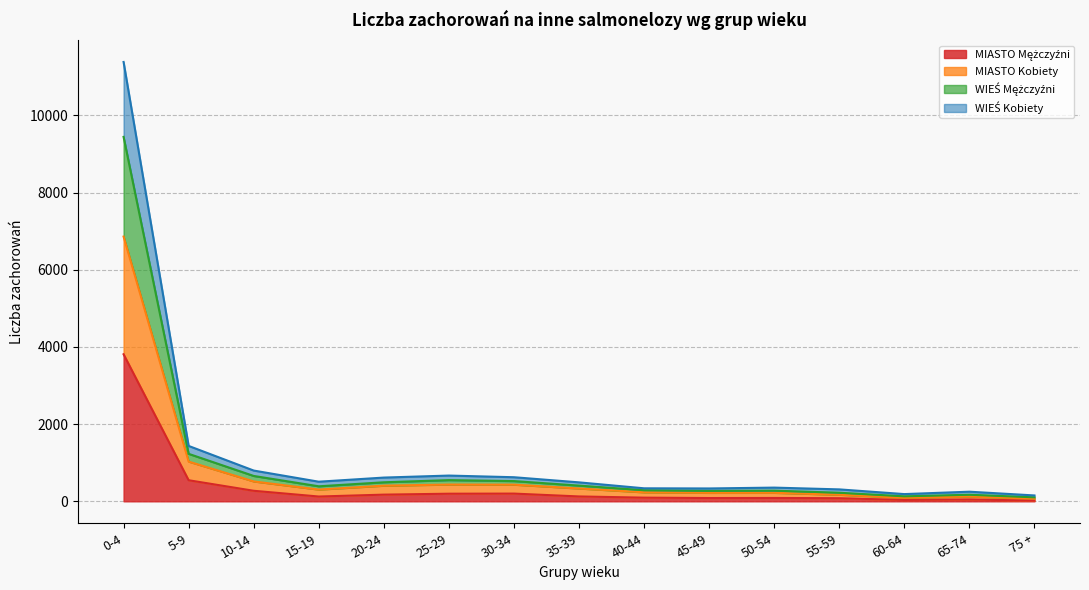

At which category is the sum across all series the highest?

0-4